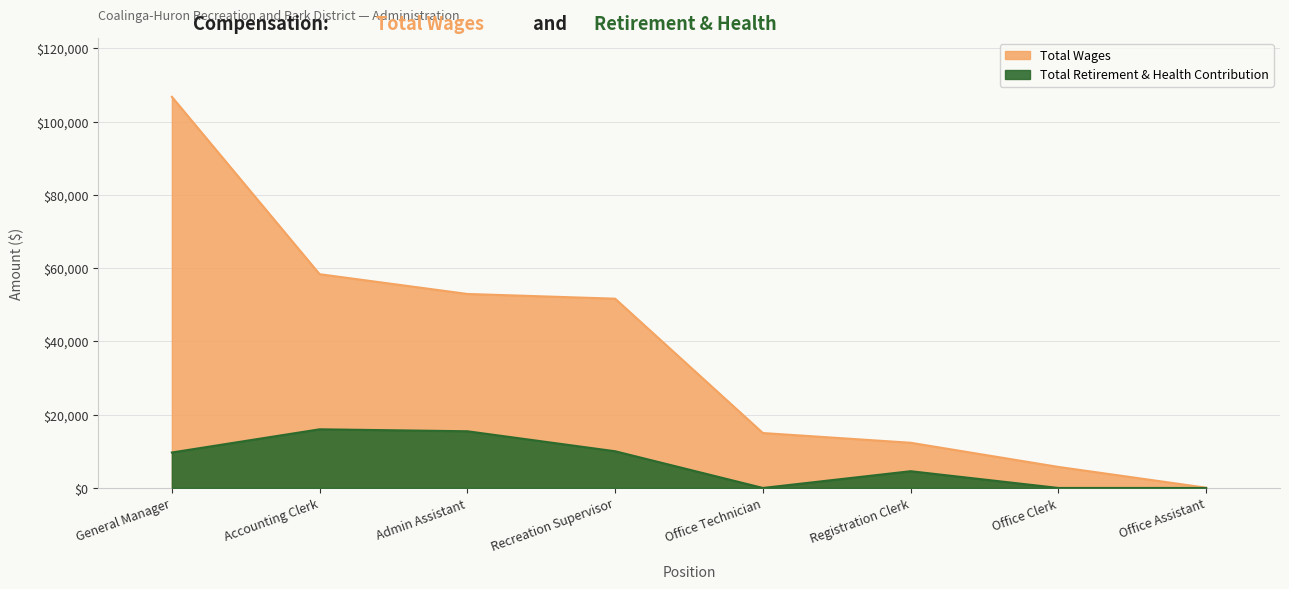

Rank the series by their maximum value, from lowest to highest.

Total Retirement & Health Contribution, Total Wages